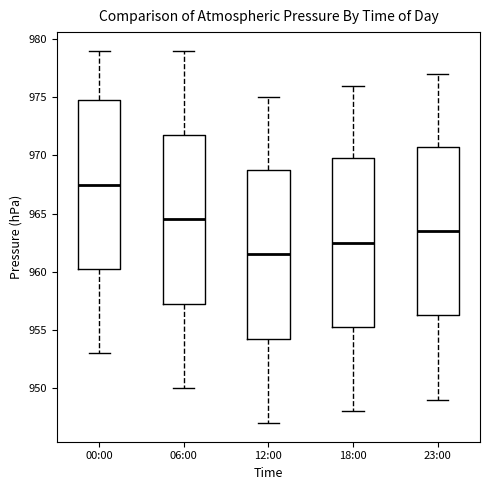

Reading left to right, read every box against the y-axis: the position of its median line, the range the box covers, and the ends of its whiskers. The values are not printed on the chart, so give them approximately, as read against the axis.

00:00: median 967.5, box 960.5 to 975.0, whiskers 953.0 to 979.0
06:00: median 964.5, box 957.5 to 972.0, whiskers 950.0 to 979.0
12:00: median 961.5, box 954.5 to 969.0, whiskers 947.0 to 975.0
18:00: median 962.5, box 955.5 to 970.0, whiskers 948.0 to 976.0
23:00: median 963.5, box 956.5 to 971.0, whiskers 949.0 to 977.0